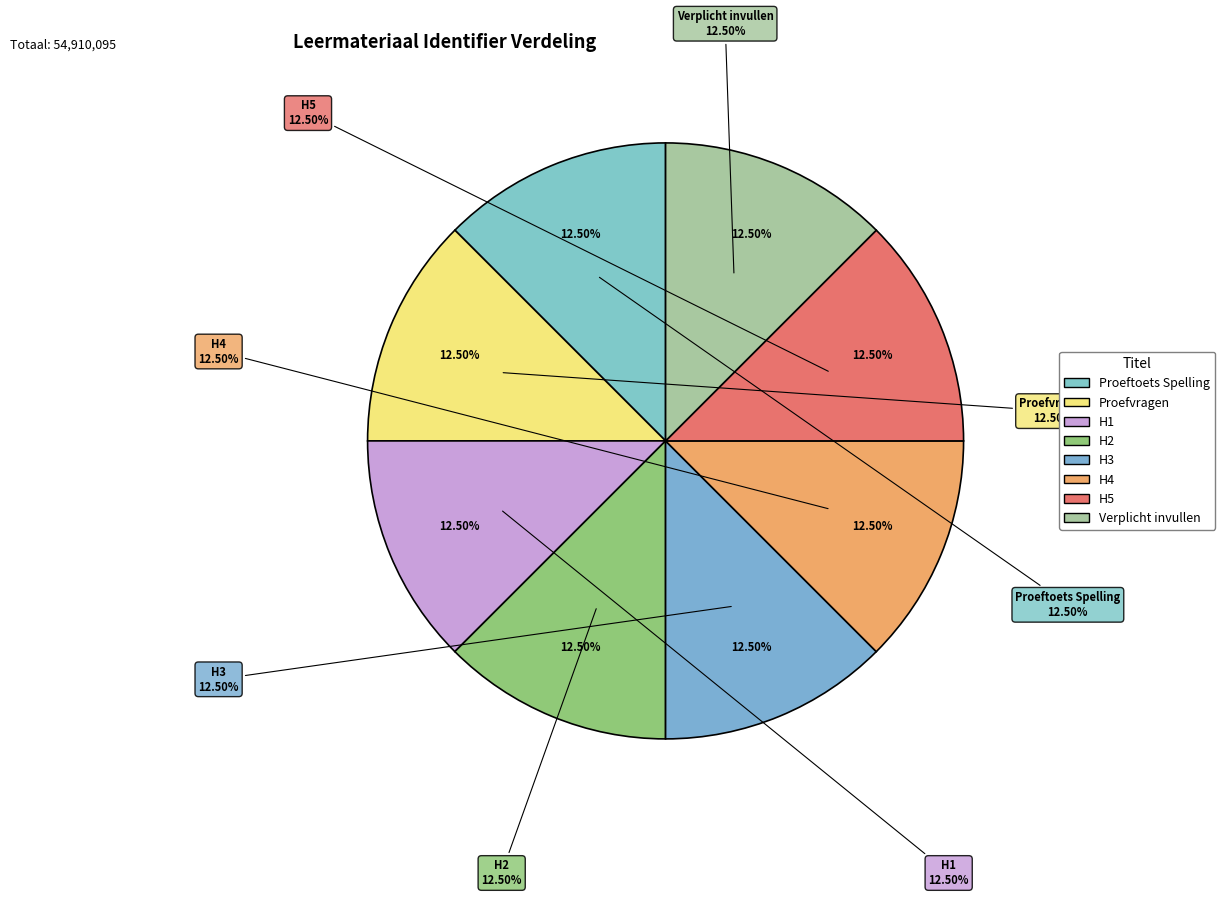

To the nearest percent, what portion does Proefvragen represent?

12%